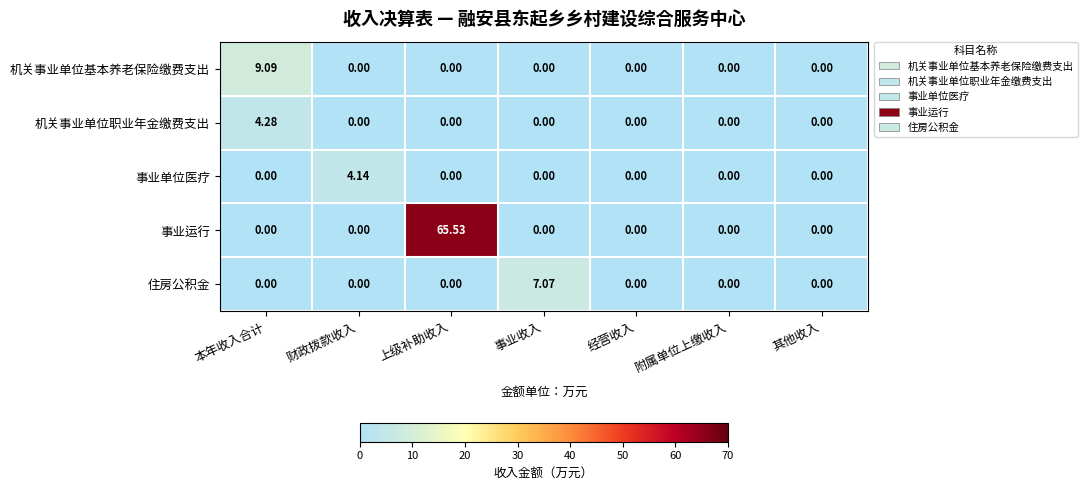

Rank the series by their maximum value, from lowest to highest.

事业单位医疗, 机关事业单位职业年金缴费支出, 住房公积金, 机关事业单位基本养老保险缴费支出, 事业运行